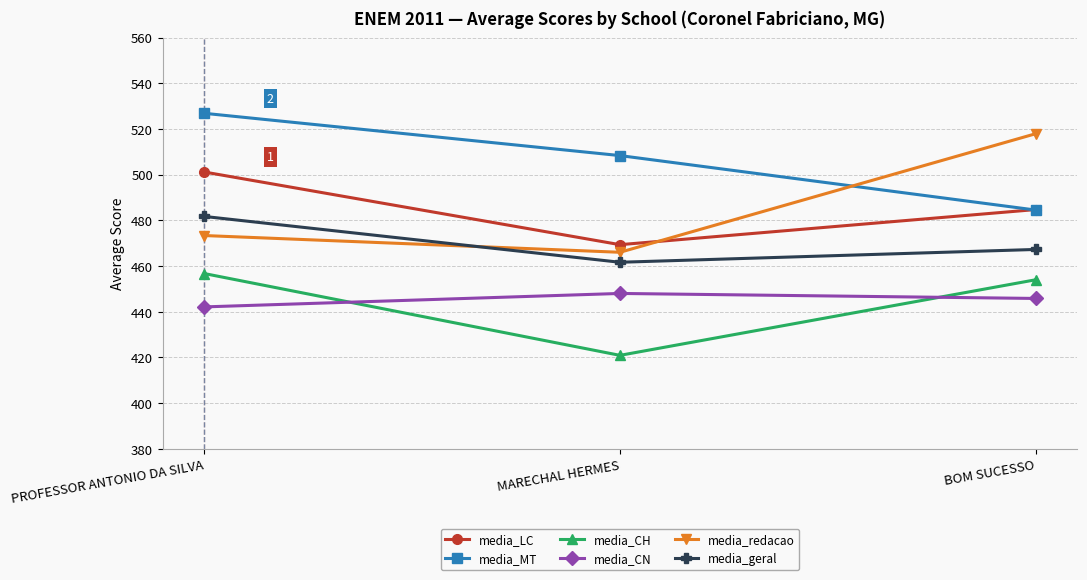

Which category has the lowest value across all series?

MARECHAL HERMES